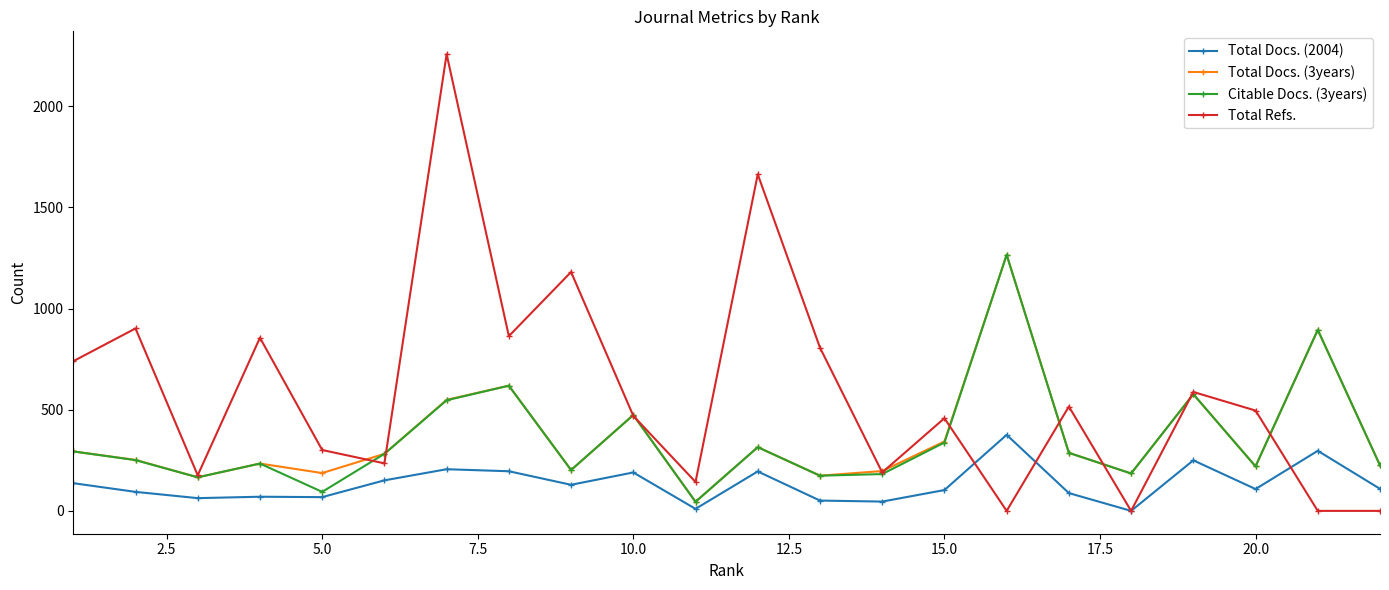

At how many categories does at least one series exceed 1096?

4